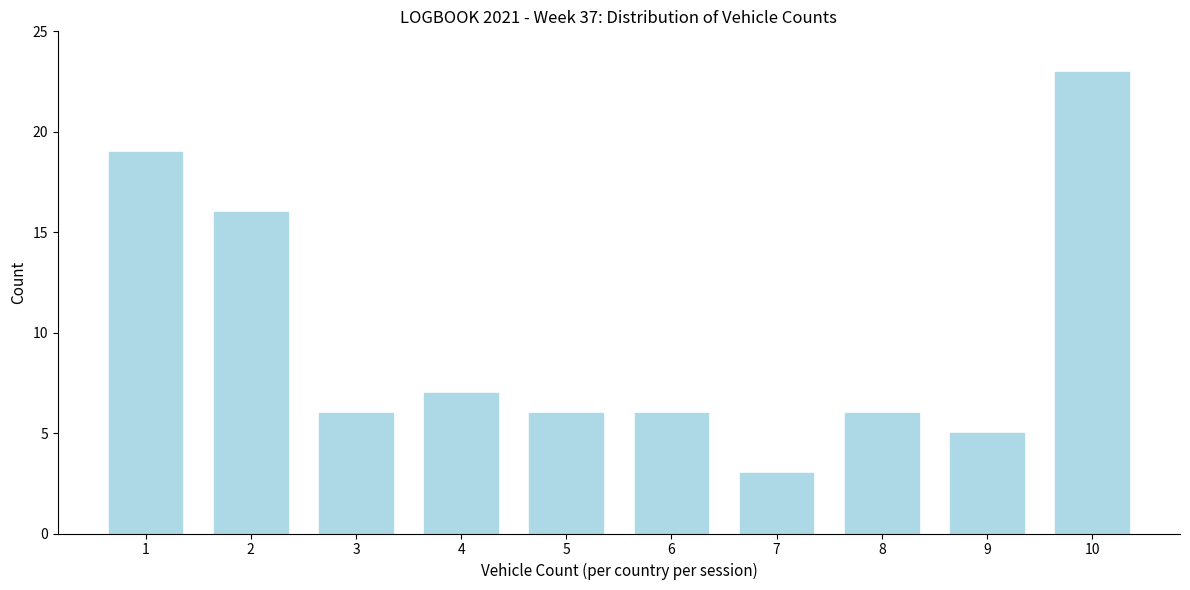

Reading left to right, transcribe all the data shown in this chart.

1=19	2=16	3=6	4=7	5=6	6=6	7=3	8=6	9=5	10=23